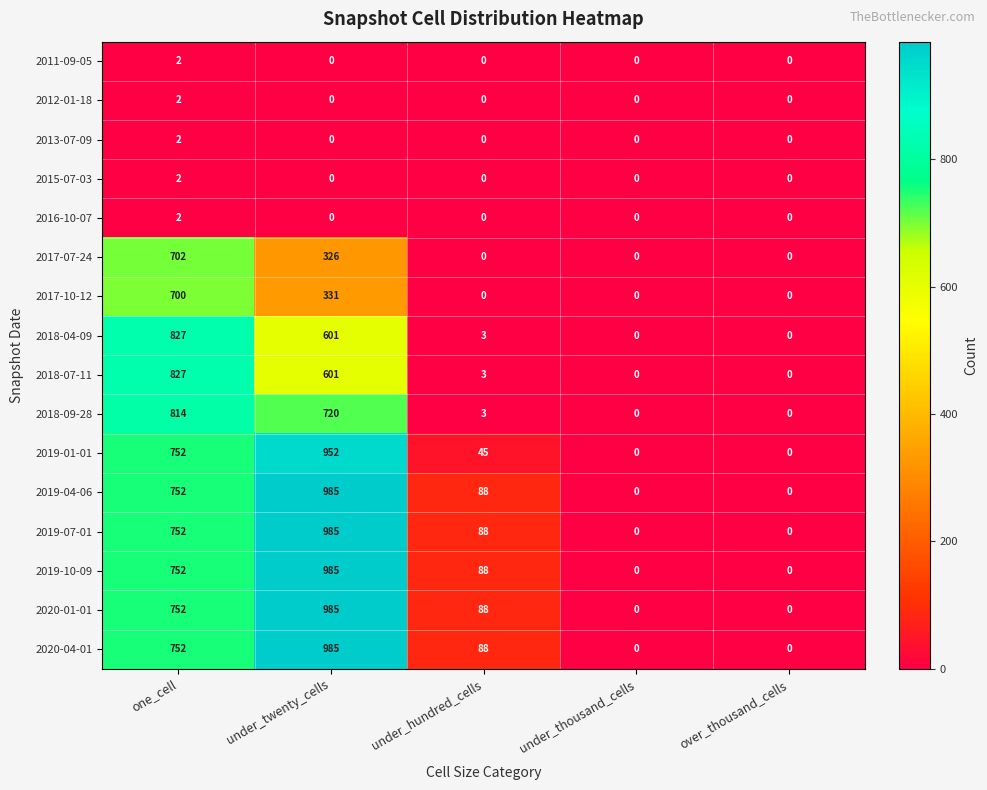

What is the average value of the 2018-07-11 series?

286